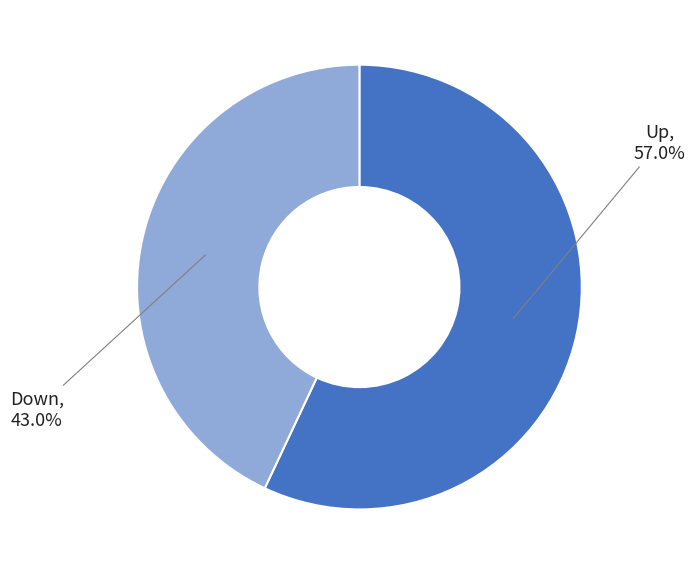

Is there any slice that represents more than half of the pie?

Yes